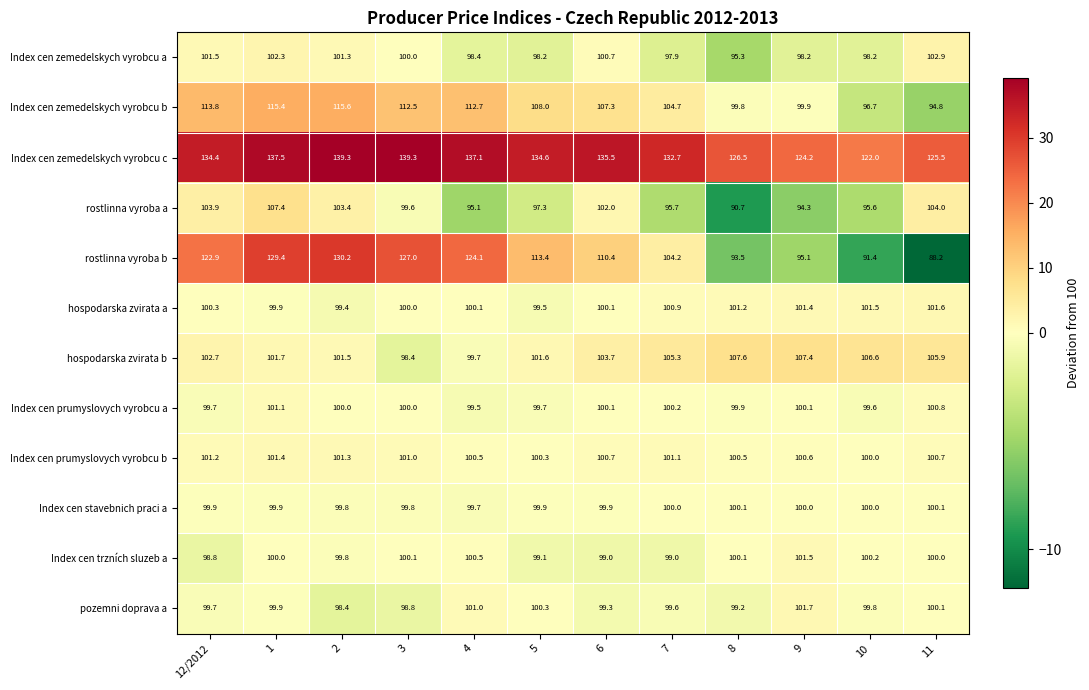

Is the value of hospodarska zvirata a at 12/2012 greater than the value of rostlinna vyroba a at 3?

Yes